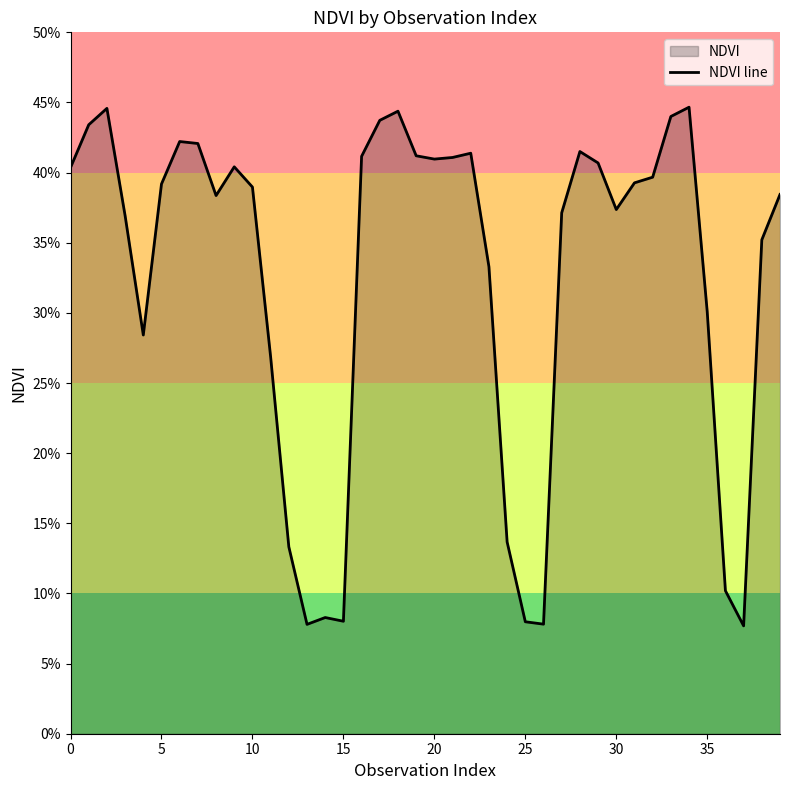

Does the chart display data point markers on the line(s)?

No